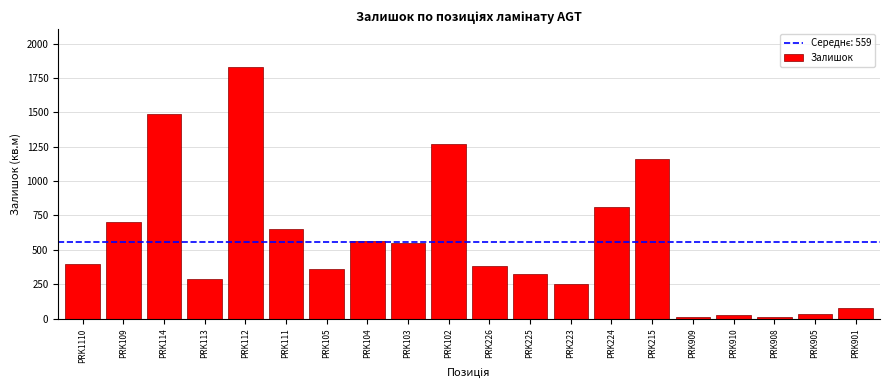

Is it true that the value at PRK103 is 551?

True